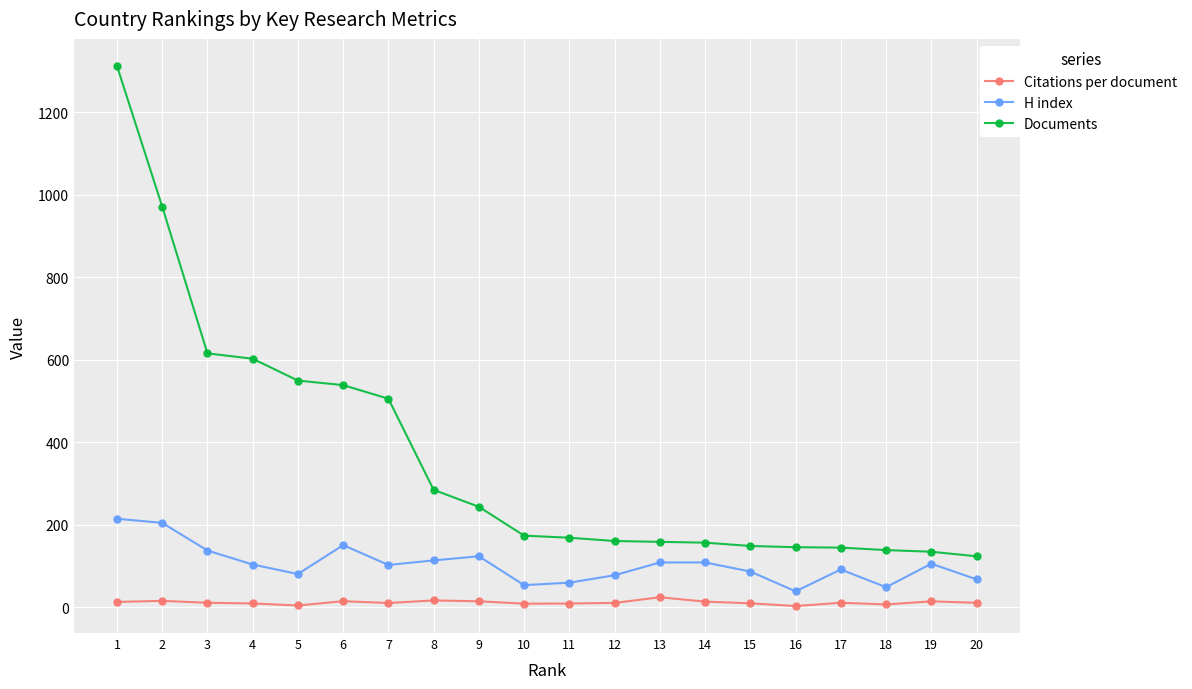

Is it true that Citations per document equals 15.9 at 8?

True